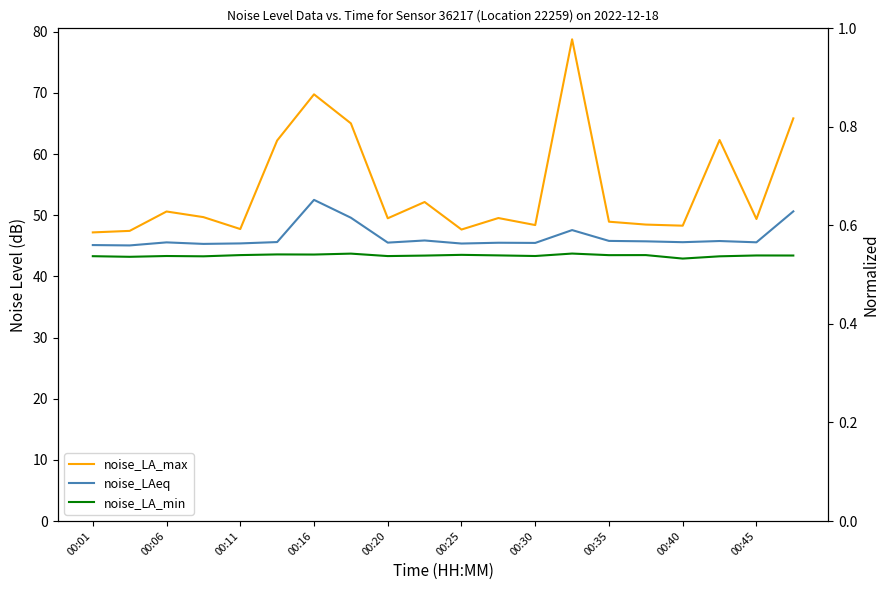

What is the minimum value for noise_LAeq?

45.1